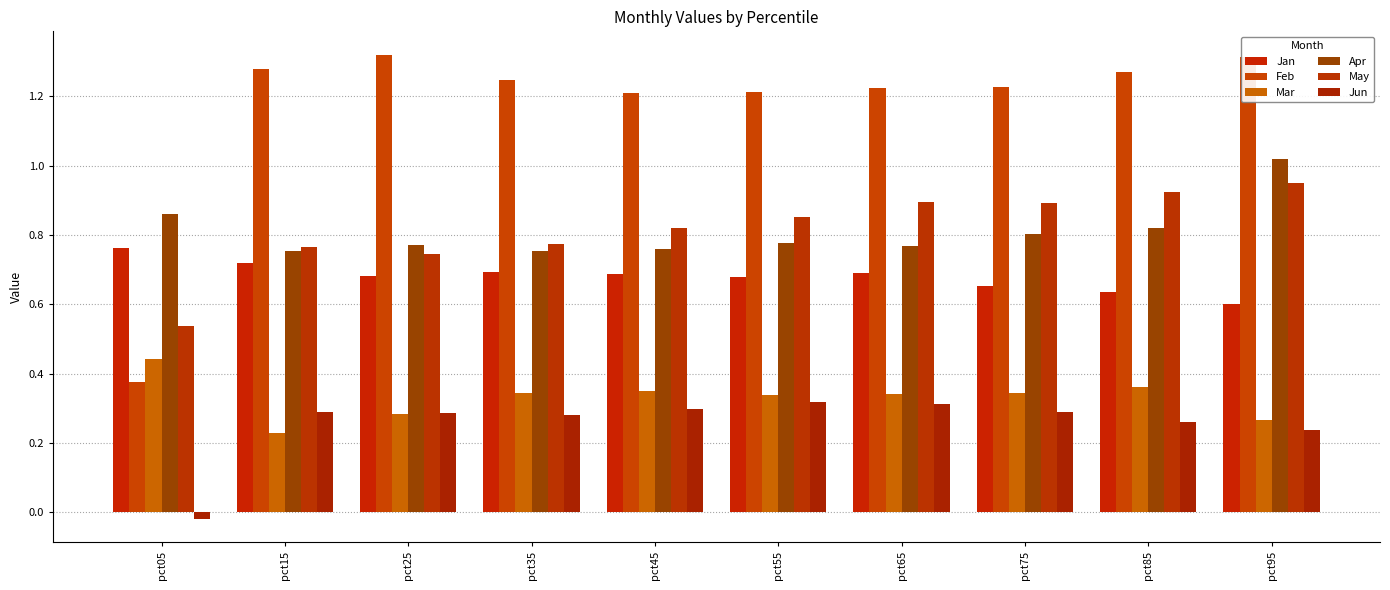

Which category has the highest value in the Jun series?

pct55